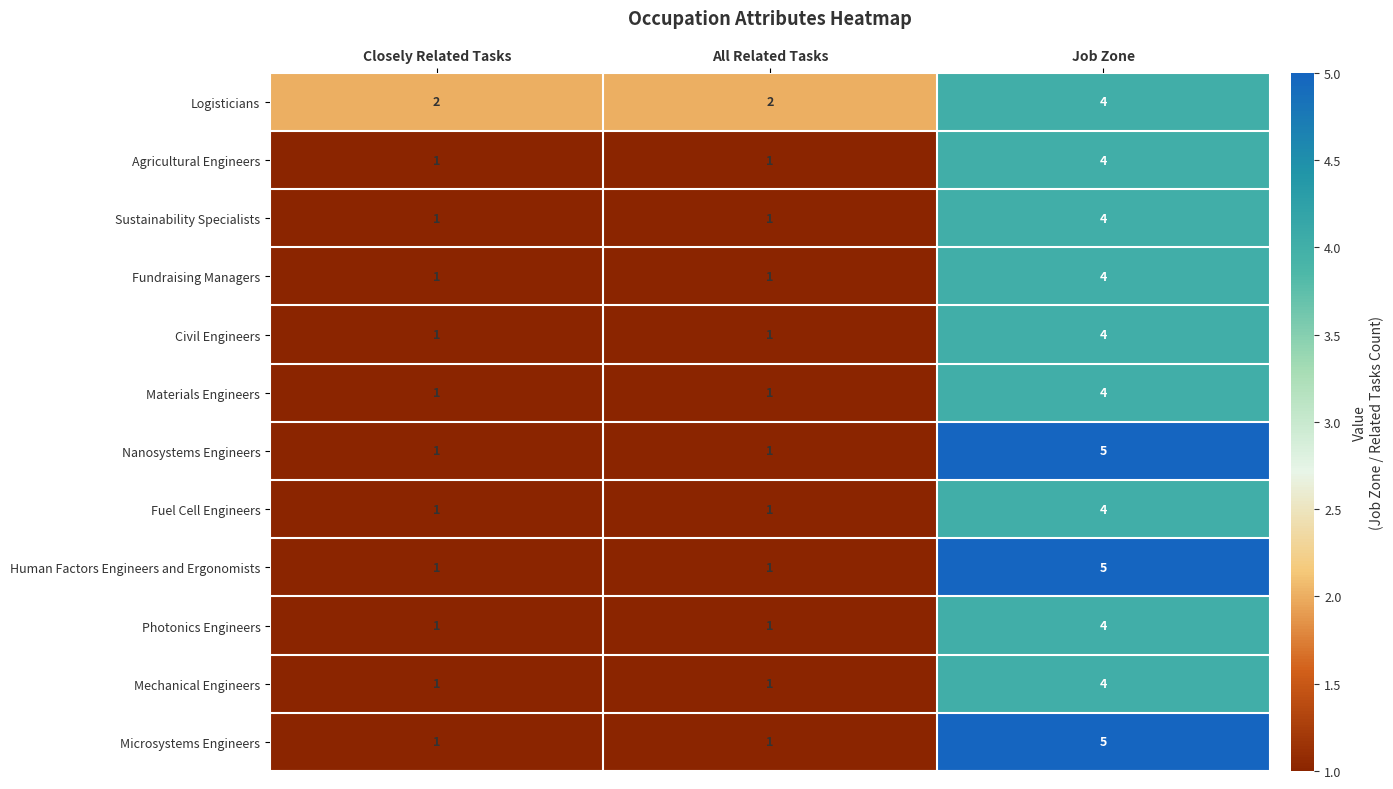

Is it true that Microsystems Engineers equals 5 at Job Zone?

True